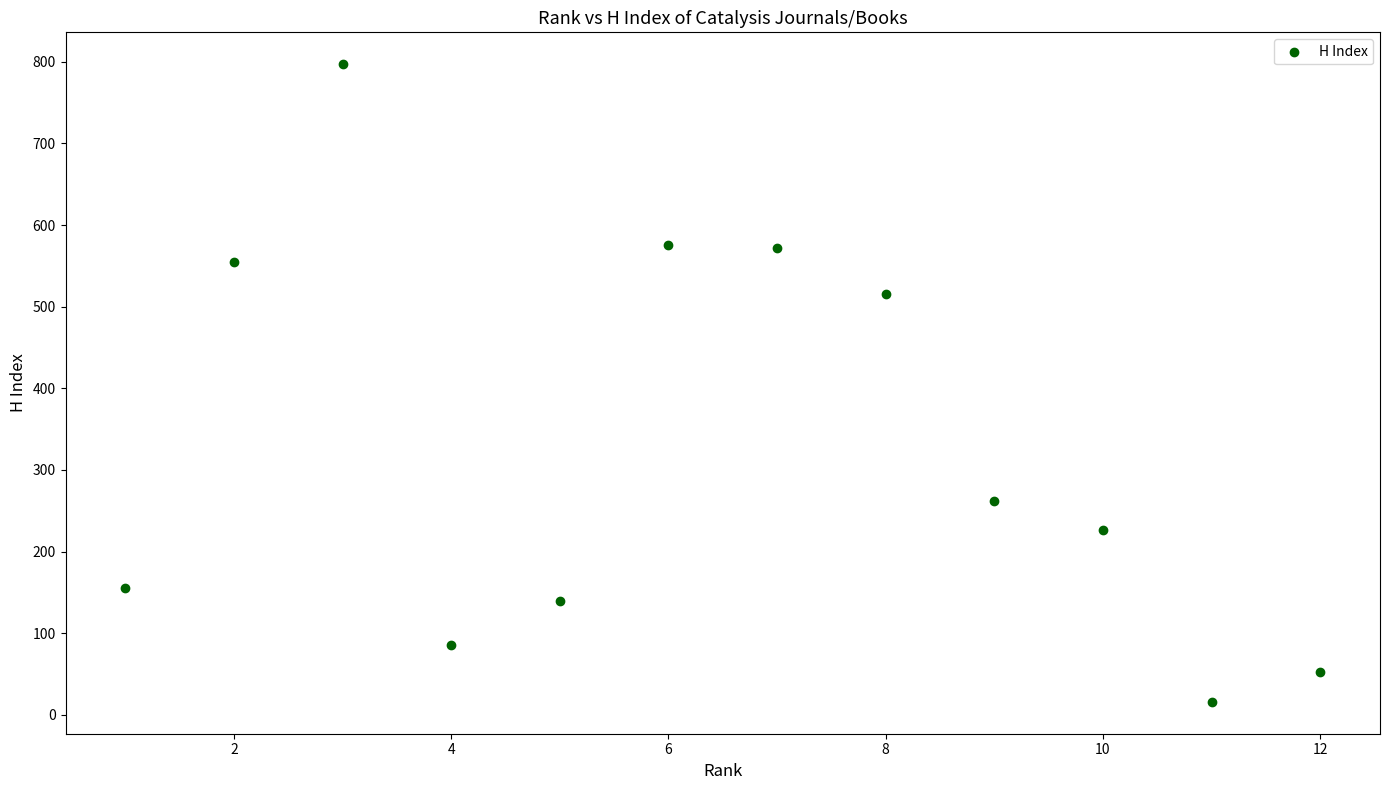

What Y value in the scatter plot is closest to 406?

516